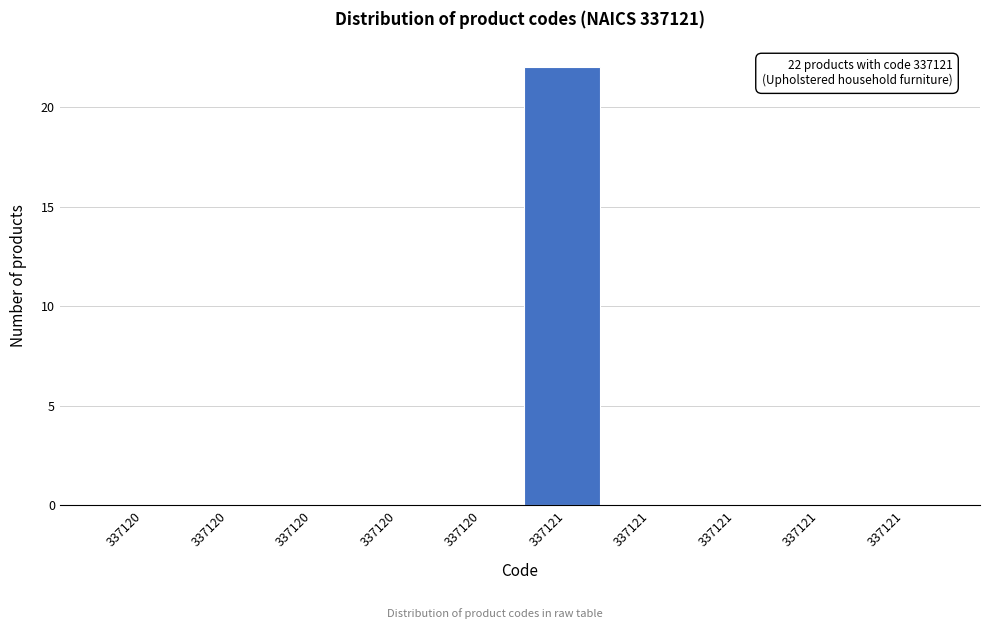

How many data points does each series have?

10